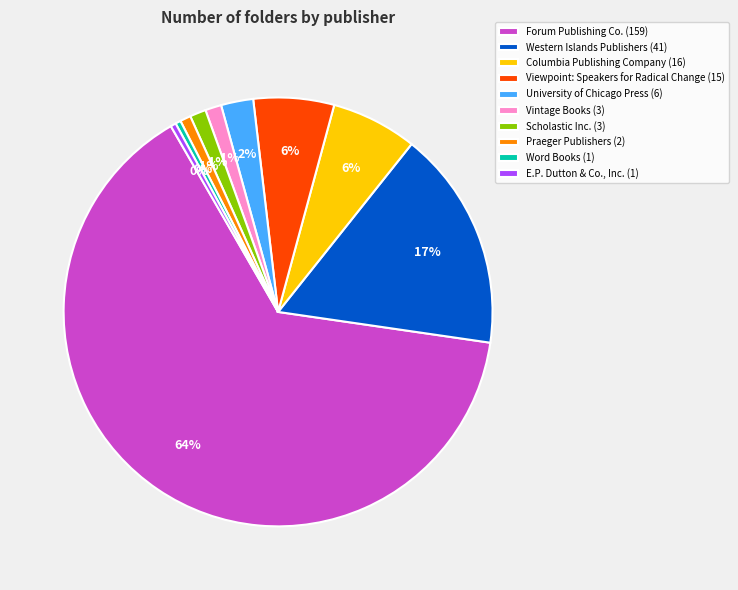

Does any single category account for the majority?

Yes